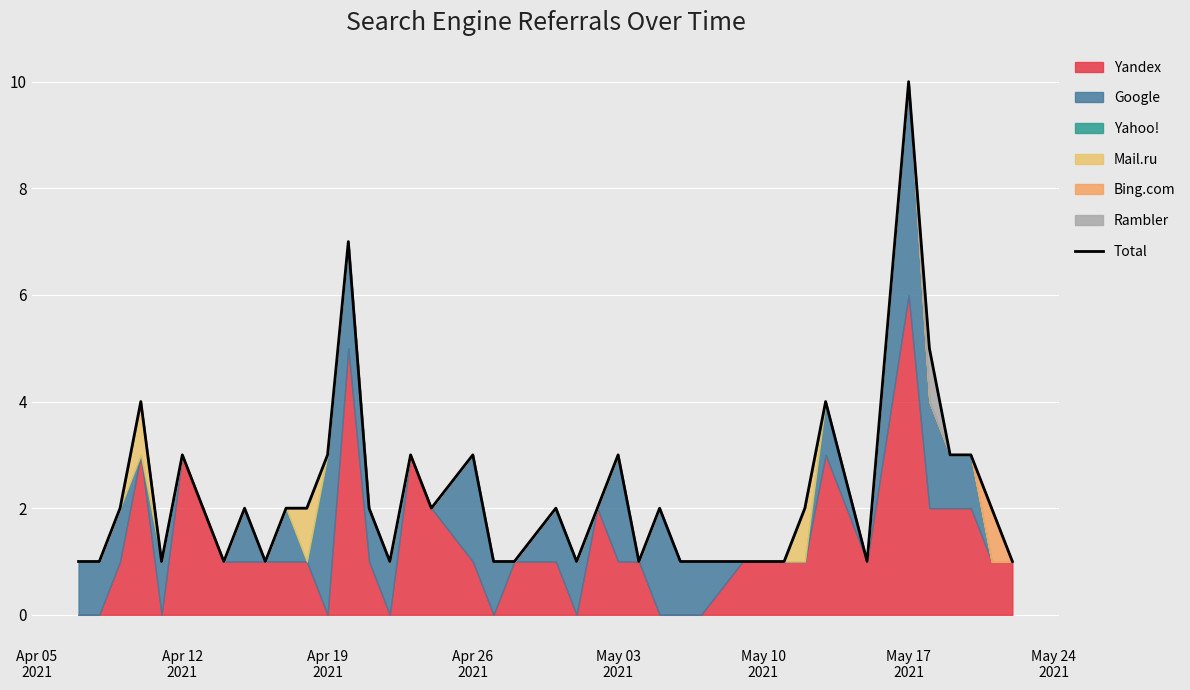

What is the difference between the maximum and minimum values?

9